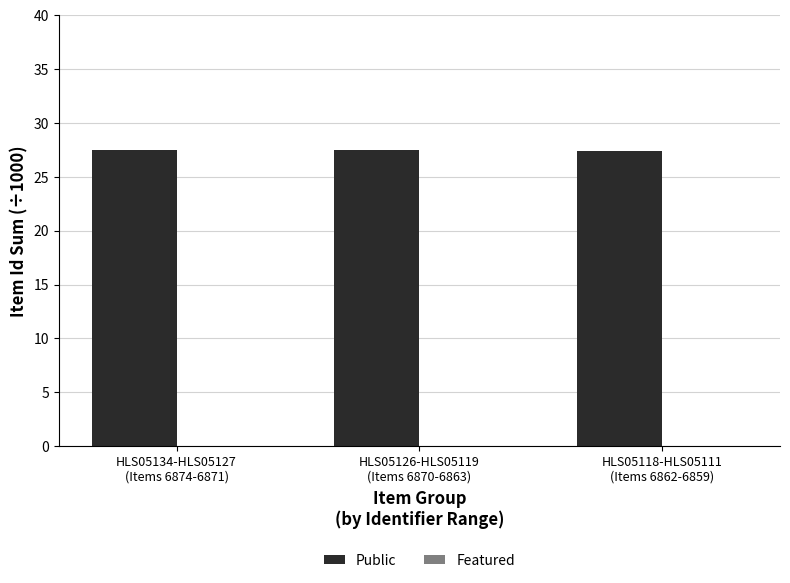

Does the chart contain stacked bars?

No